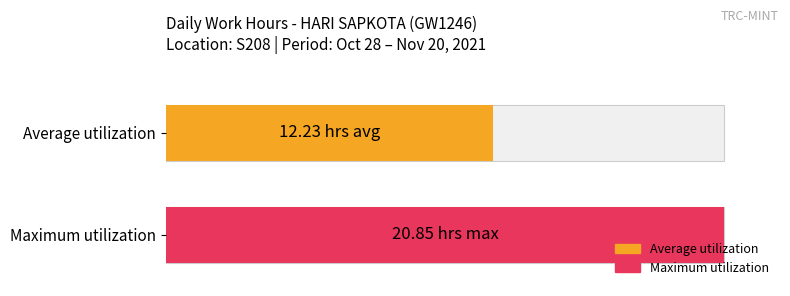

Rank the series by their maximum value, from lowest to highest.

Average utilization, Maximum utilization